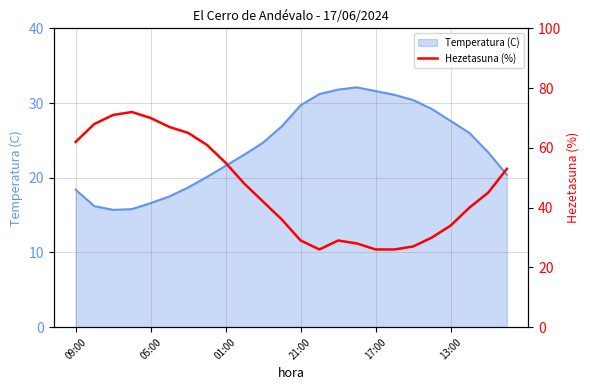

Where is the data nearest to the value 49?

9